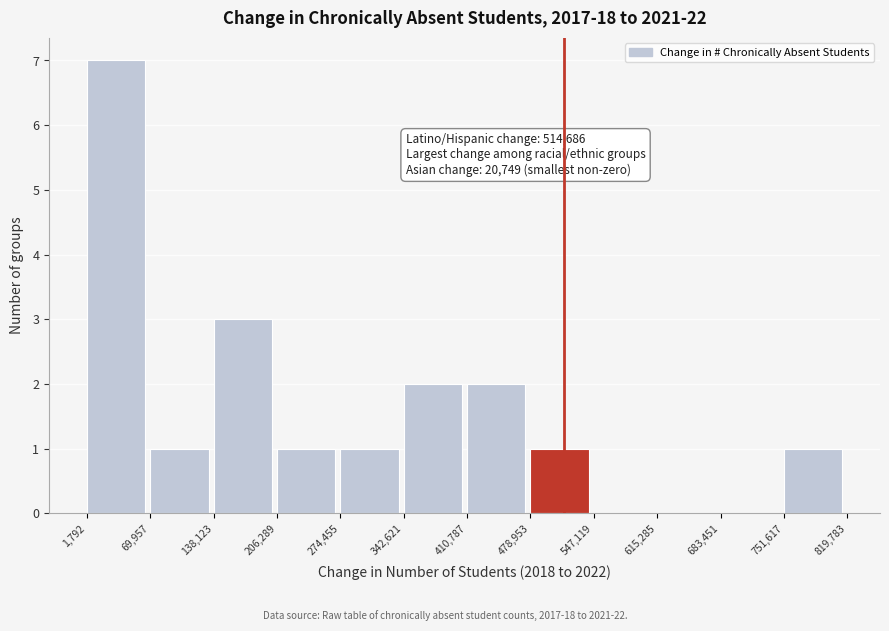

Over which range of the x-axis is the bar tallest?

1,792 to 69,957